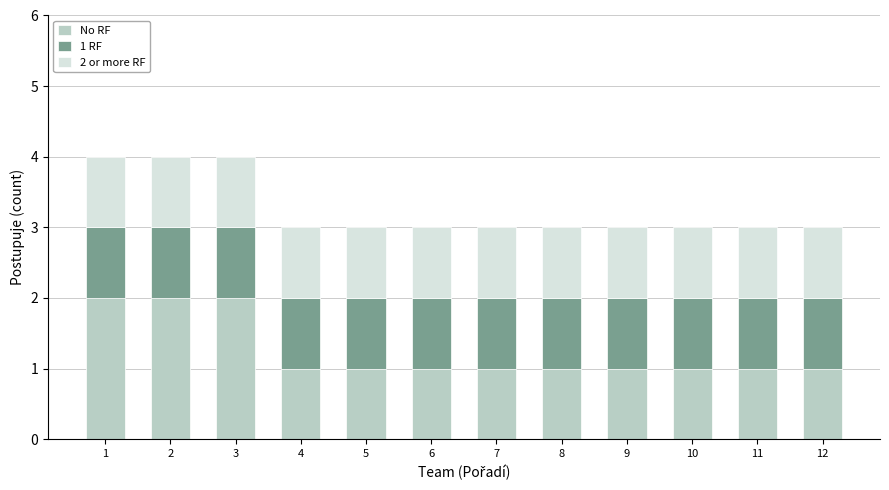

What is the highest value of the No RF series?

2